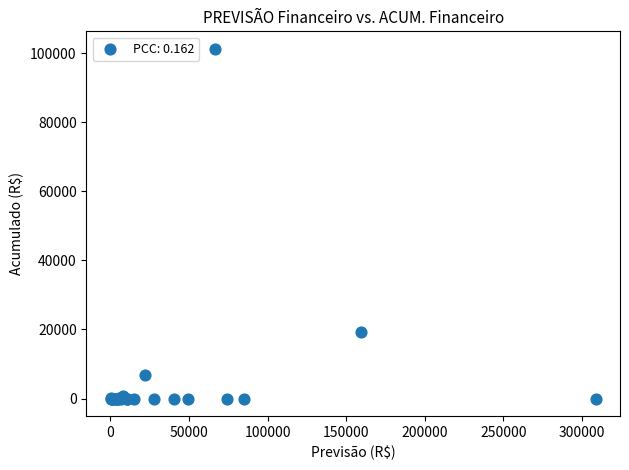

What Y value in the scatter plot is closest to 50616?

19156.4